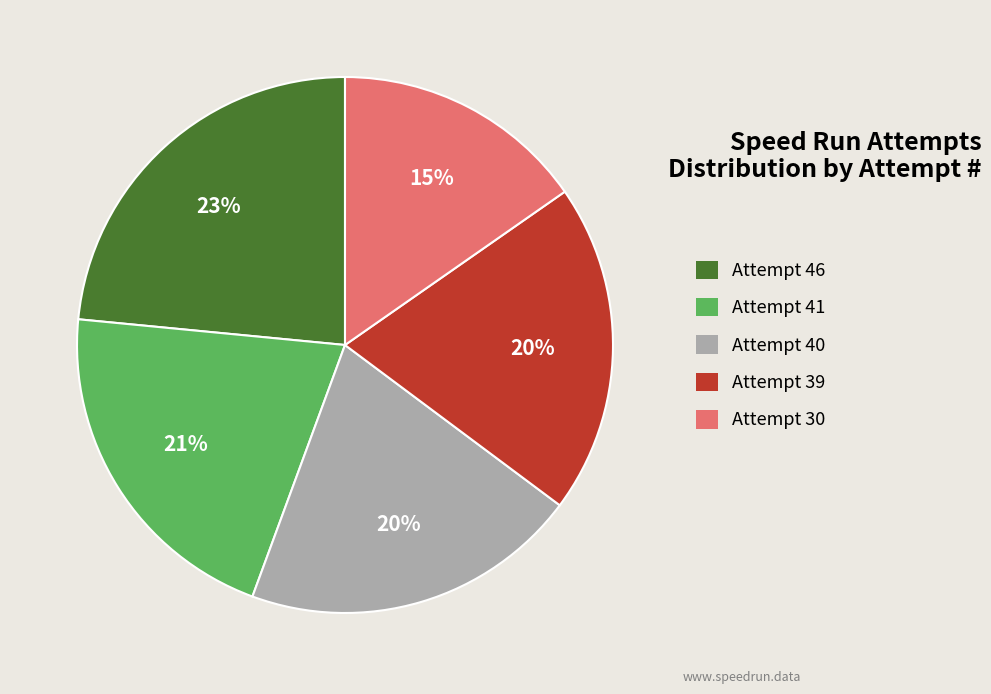

Does any single category account for the majority?

No